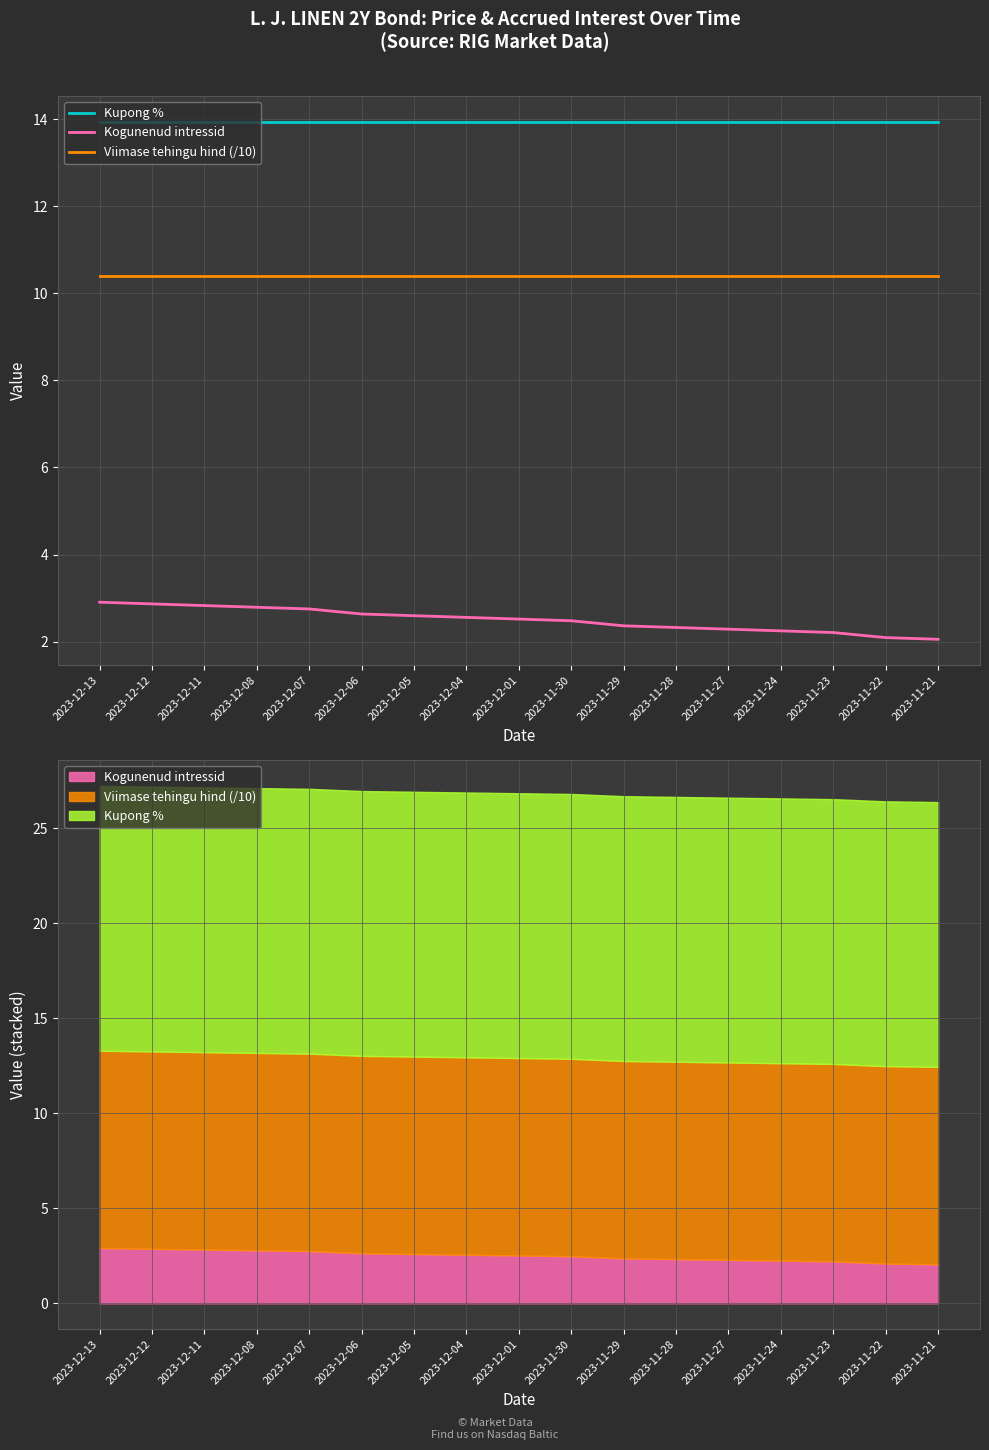

What is the spread (max minus min) of values at 2023-11-23?

11.7